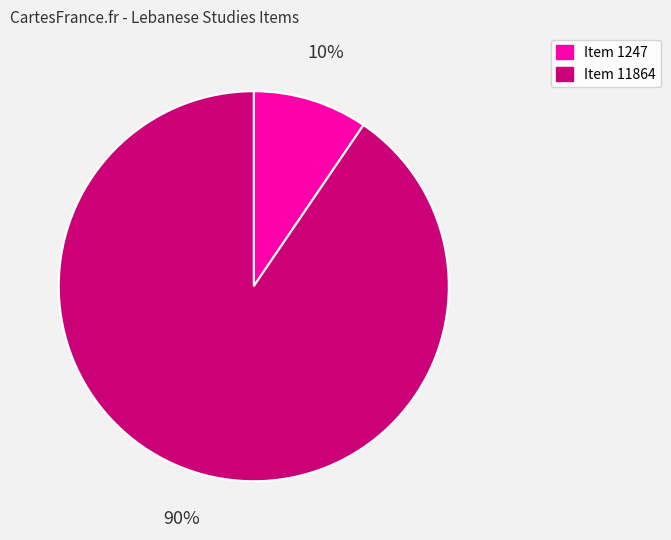

Is Item 1247 the majority of the pie?

No